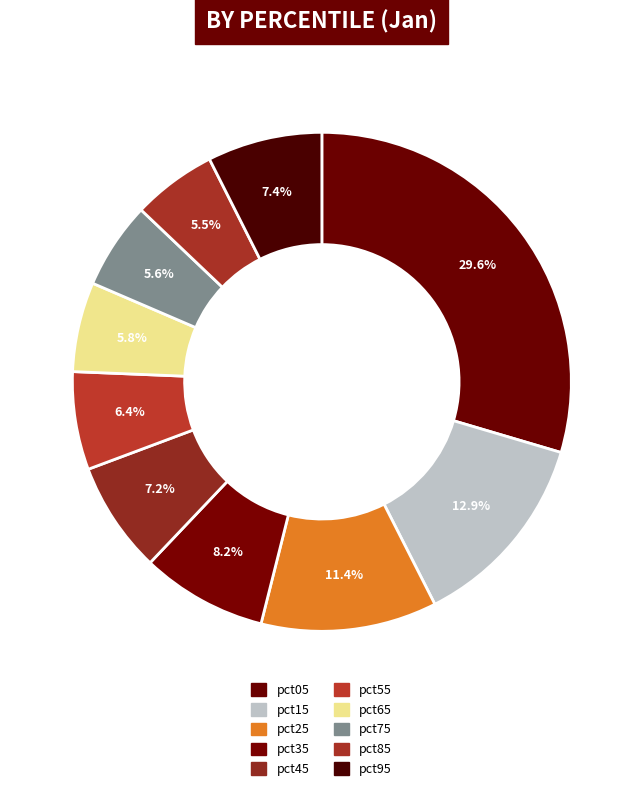

Count the number of slices in the pie.

10